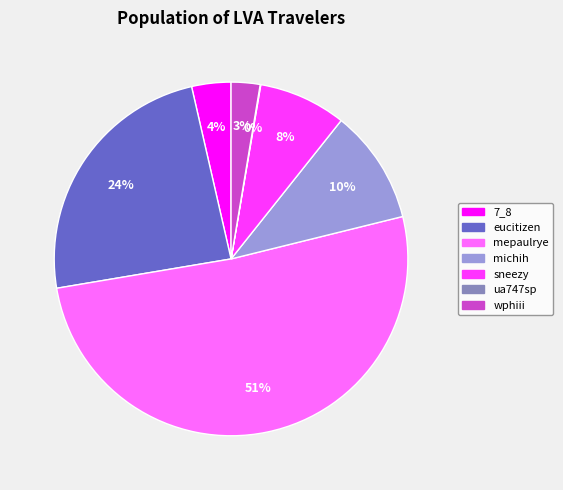

What percentage is the sneezy slice, to the nearest percent?

8%